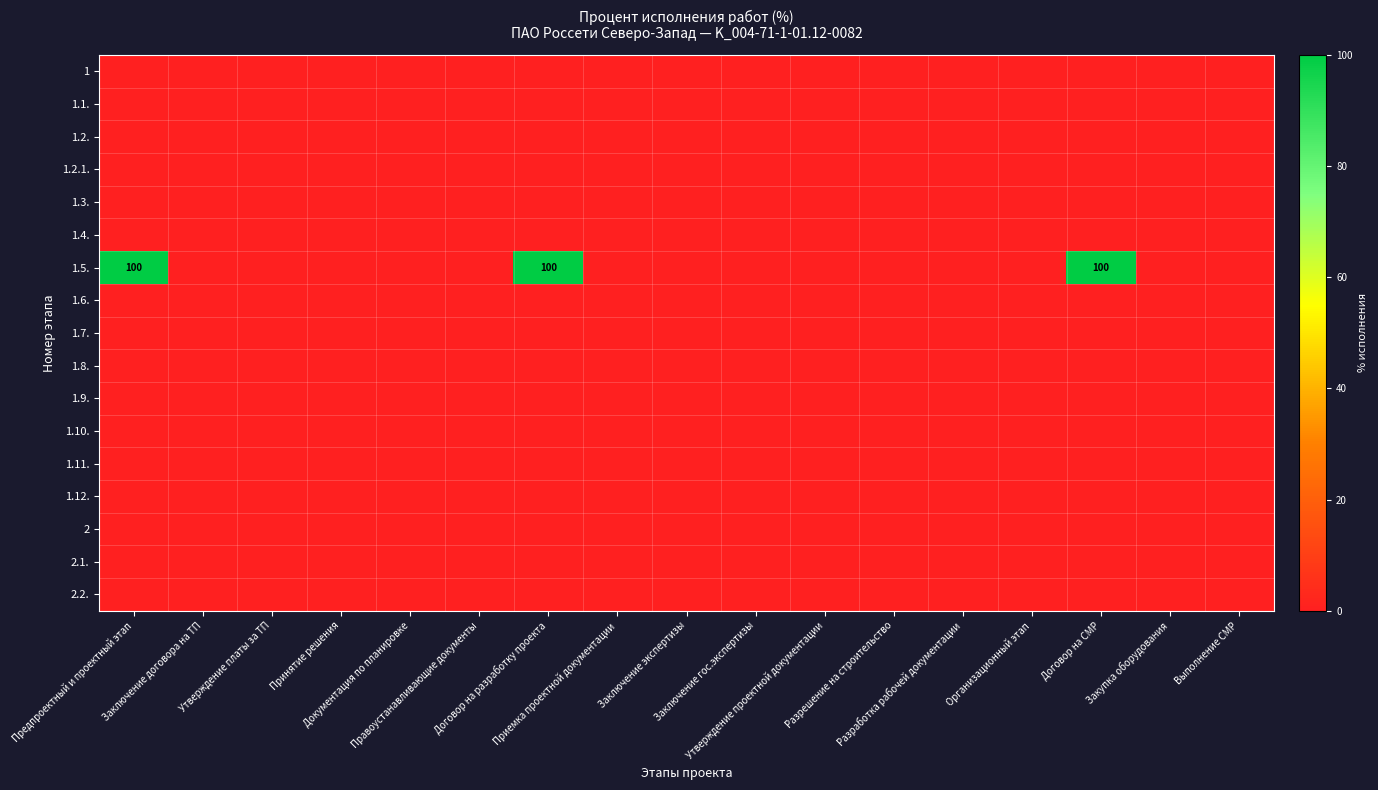

Where is 1.4. nearest to the value 0?

Предпроектный и проектный этап